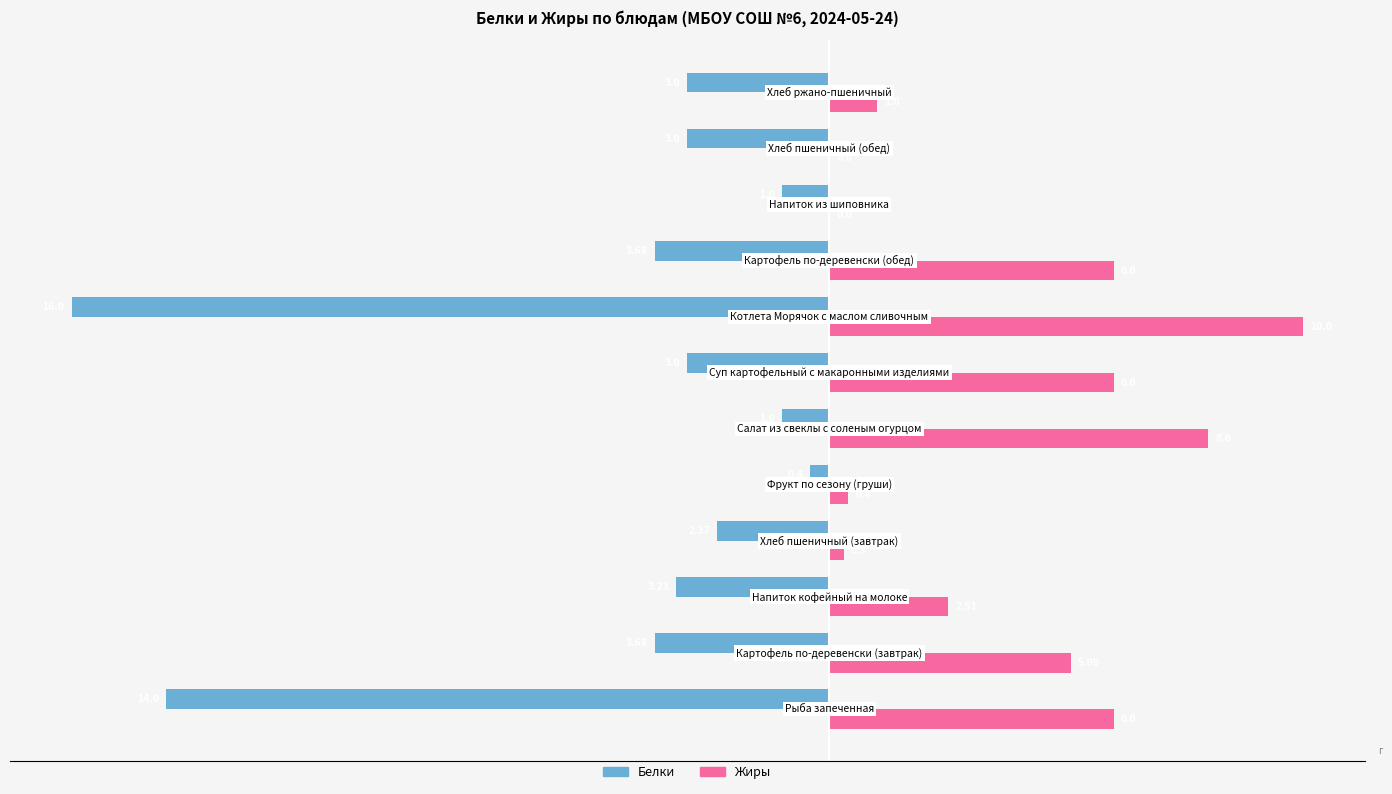

Which series has the largest total across all categories?

Жиры